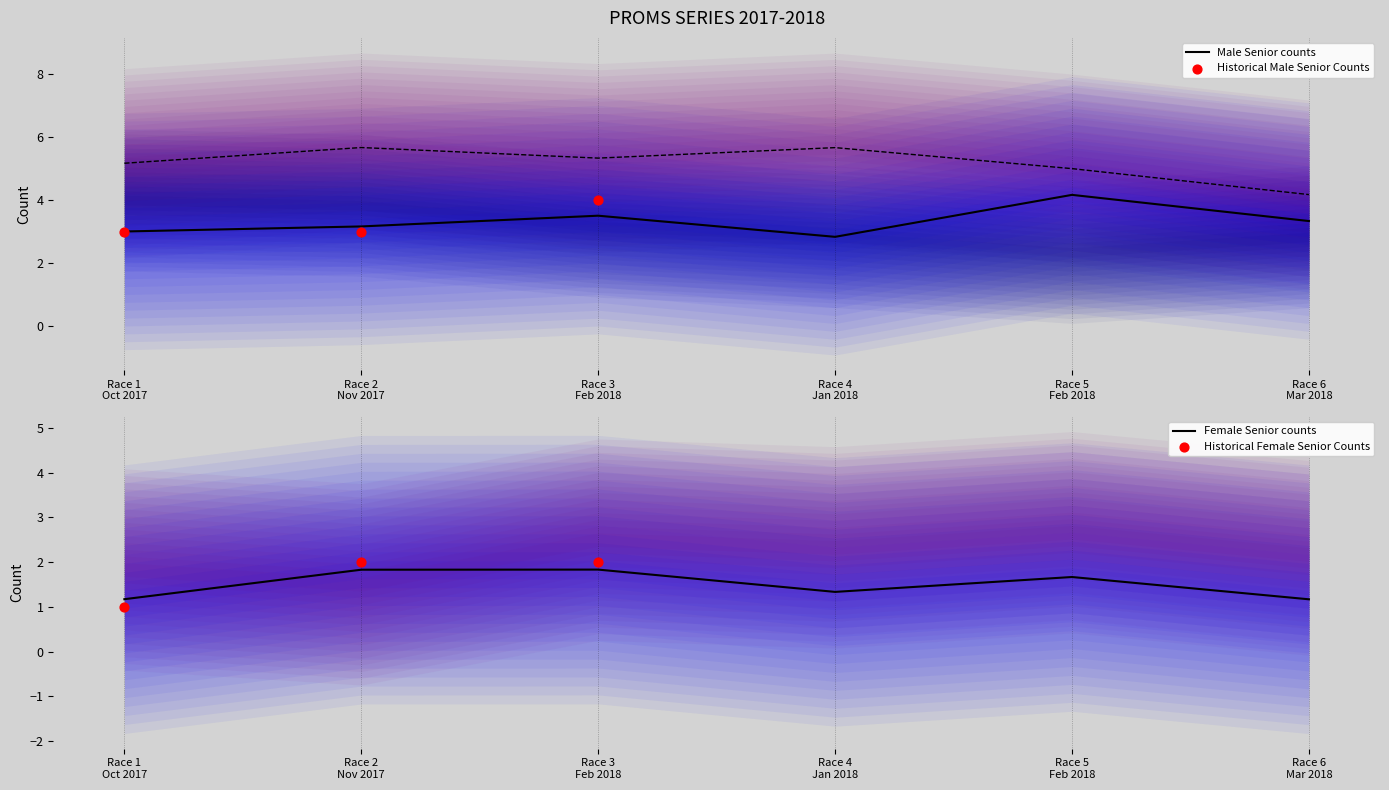

What is the minimum value for Male Senior counts?

2.8